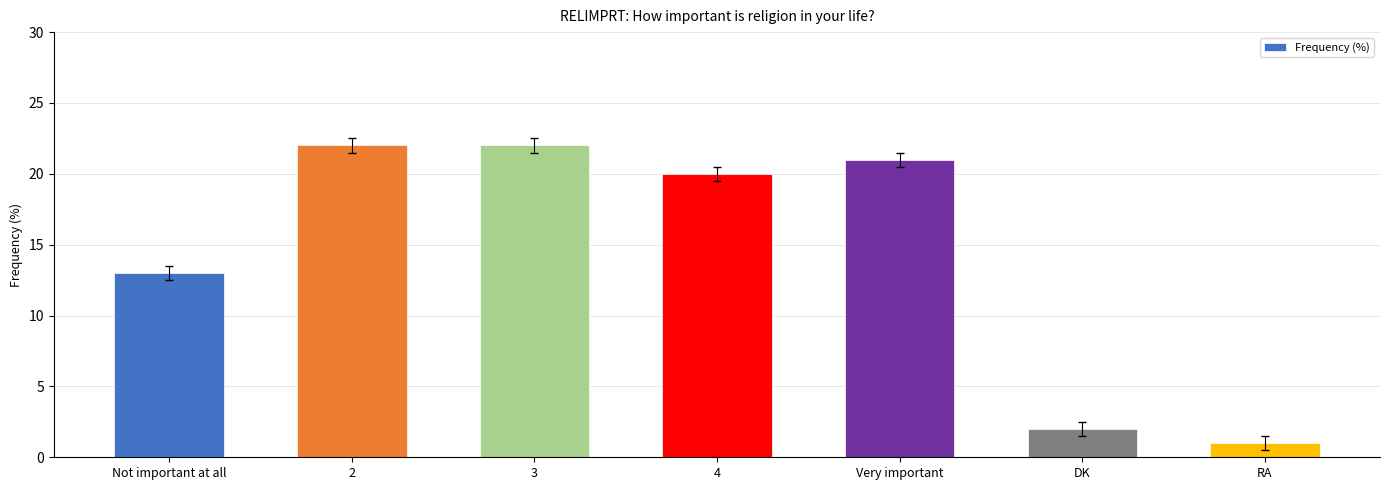

What is the sum of all values?

101